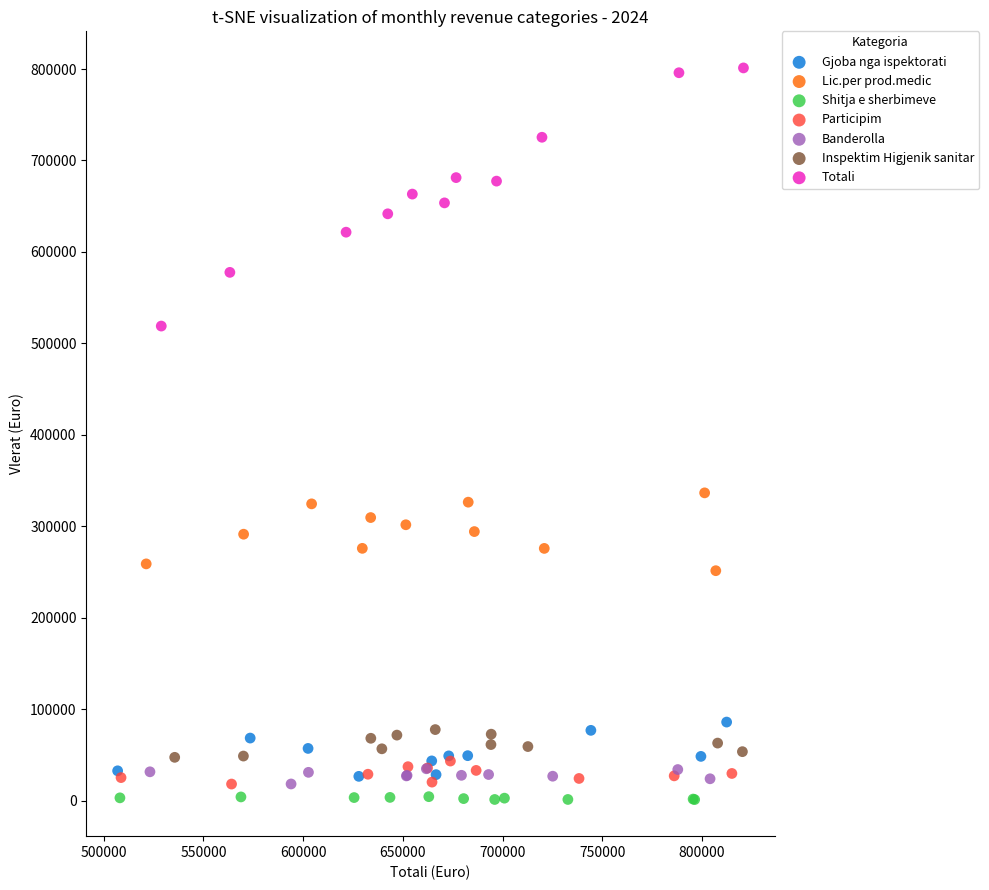

Which series contains the highest Y value?

Totali